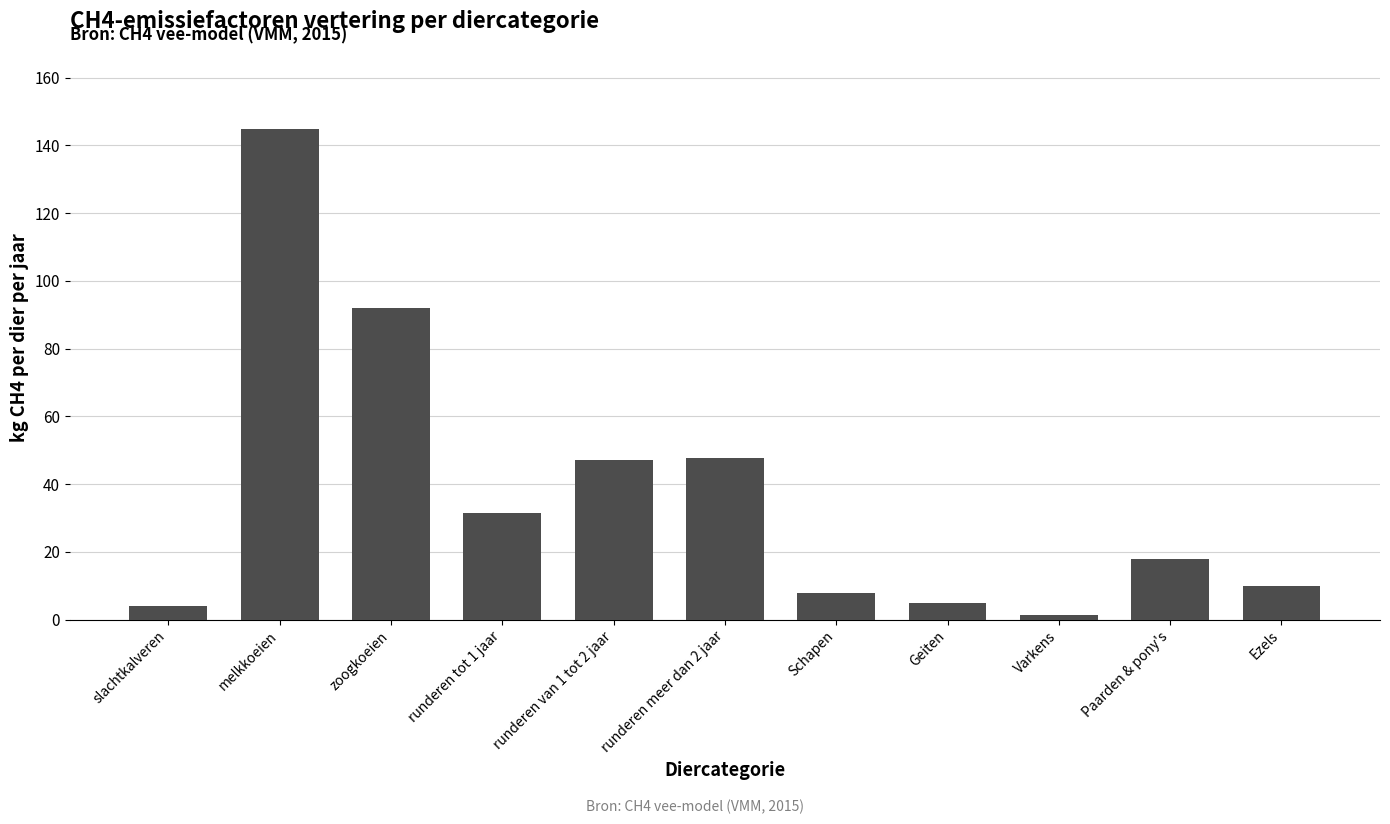

At which label does the data first exceed 18?

melkkoeien